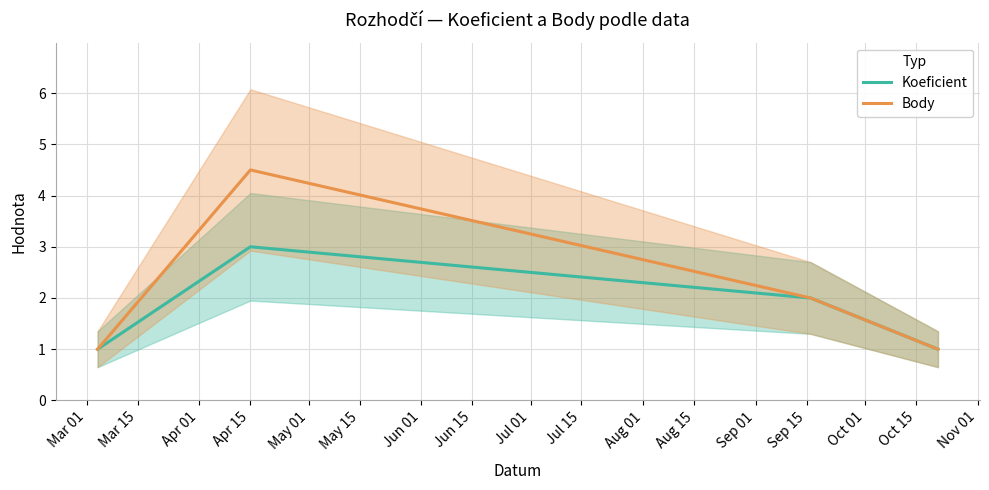

What is the maximum value for Koeficient?

3.0